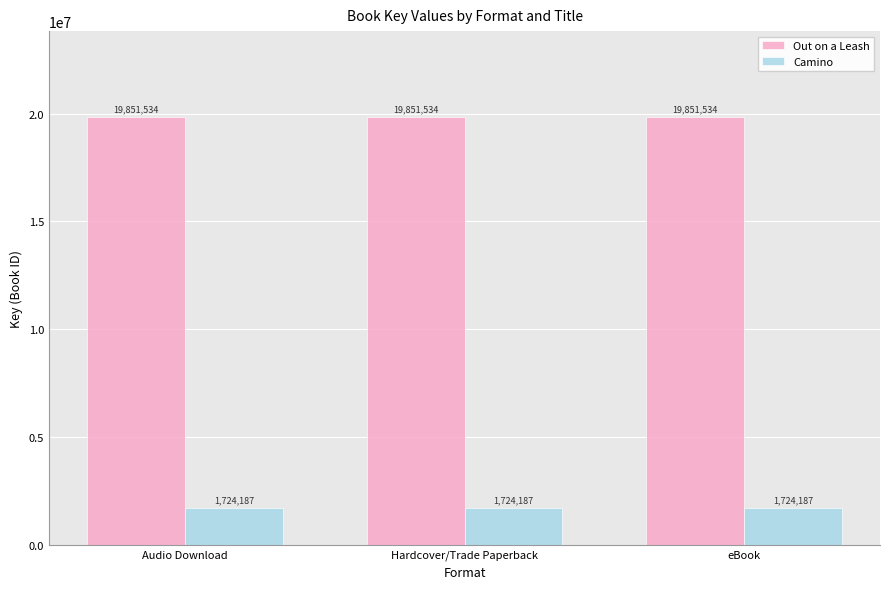

Are the bars grouped side by side (vs. stacked)?

Yes